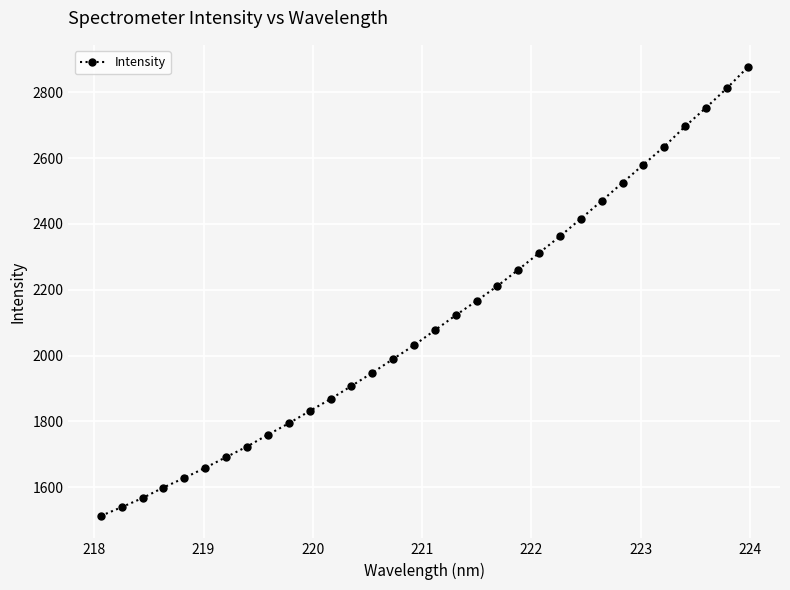

What is the minimum value shown in the chart?

1513.0